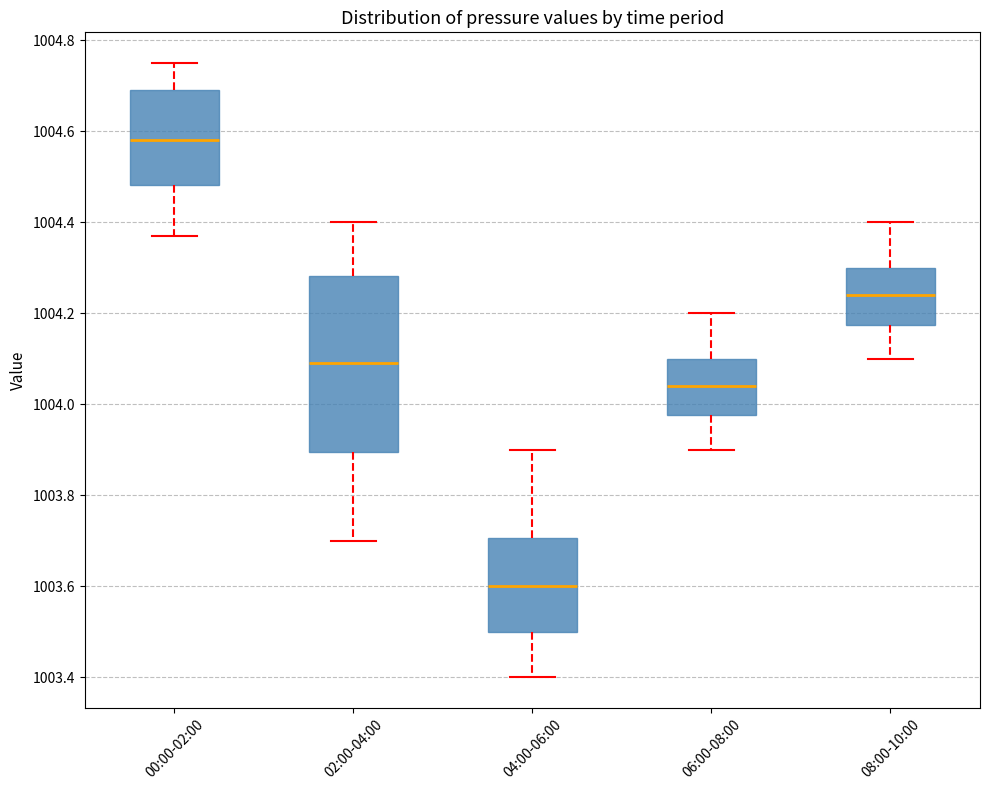

Reading left to right, read every box against the y-axis: the position of its median line, the range the box covers, and the ends of its whiskers. The values are not printed on the chart, so give them approximately, as read against the axis.

00:00-02:00: median 1004.58, box 1004.48 to 1004.70, whiskers 1004.38 to 1004.76
02:00-04:00: median 1004.10, box 1003.90 to 1004.28, whiskers 1003.70 to 1004.40
04:00-06:00: median 1003.60, box 1003.50 to 1003.70, whiskers 1003.40 to 1003.90
06:00-08:00: median 1004.04, box 1003.98 to 1004.10, whiskers 1003.90 to 1004.20
08:00-10:00: median 1004.24, box 1004.18 to 1004.30, whiskers 1004.10 to 1004.40